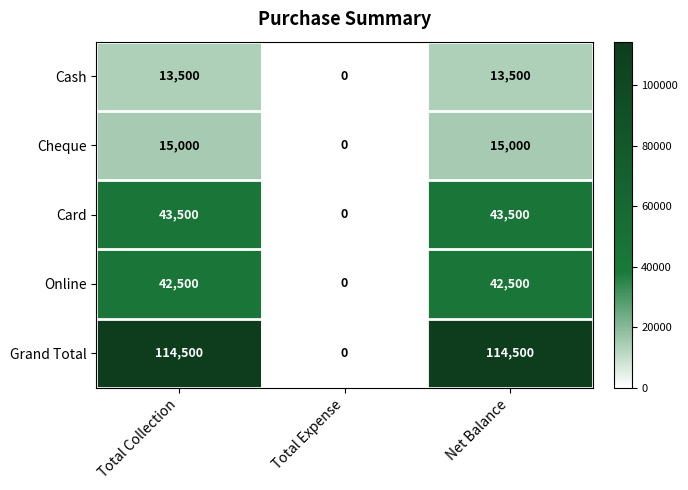

What is the spread (max minus min) of values at Net Balance?

101000